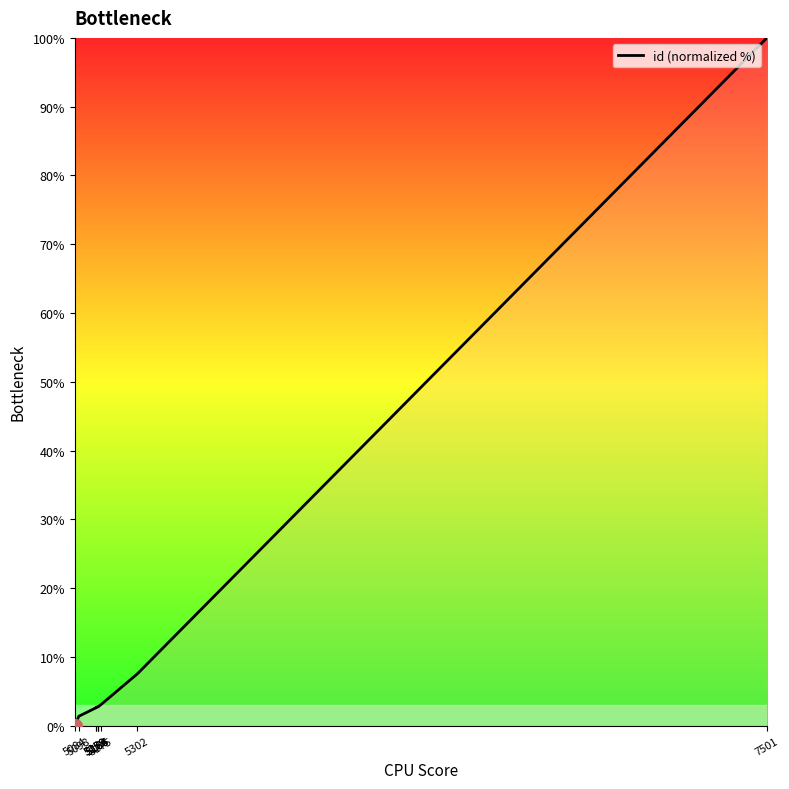

Reading left to right, list all the values displayed in this chart.

0.0	1.4	2.6	2.7	2.7	2.8	2.8	3.0	7.5	100.0